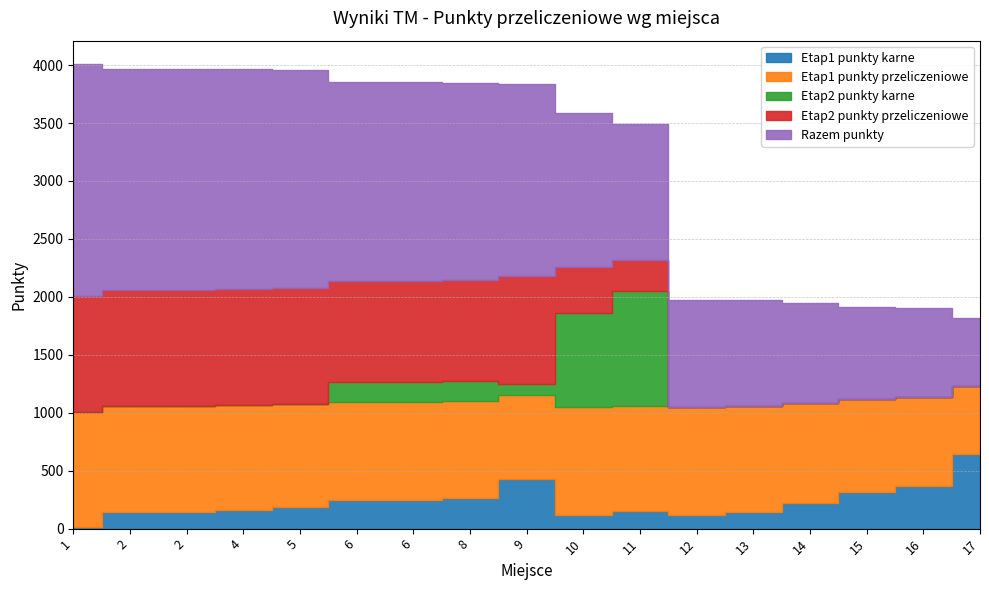

At which category does Etap1 punkty karne reach its first local peak?

9